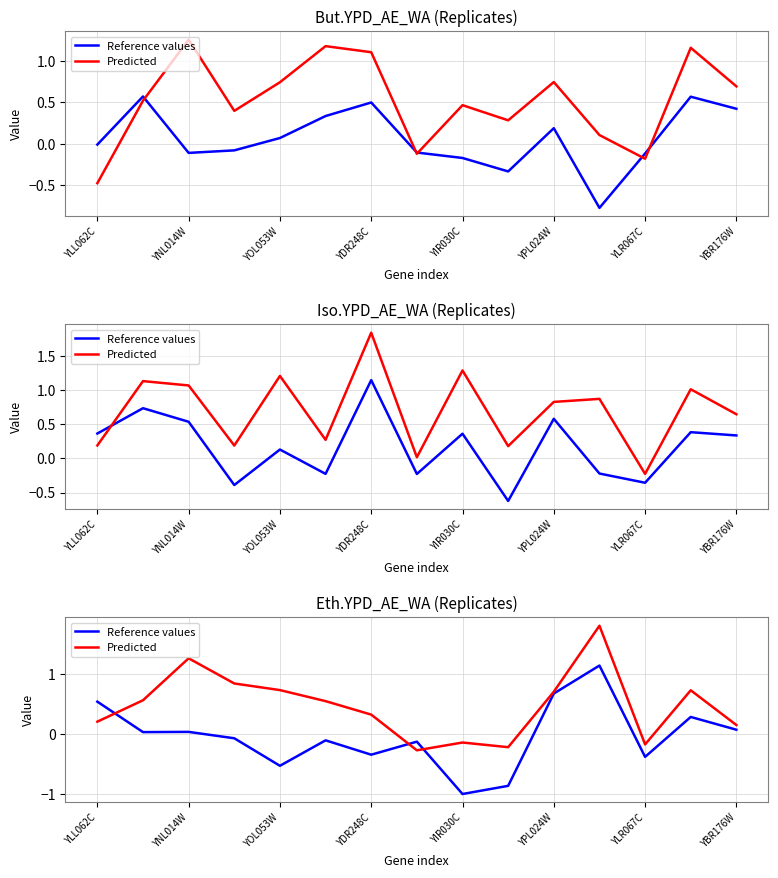

Rank the series by their maximum value, from lowest to highest.

Reference values, Predicted